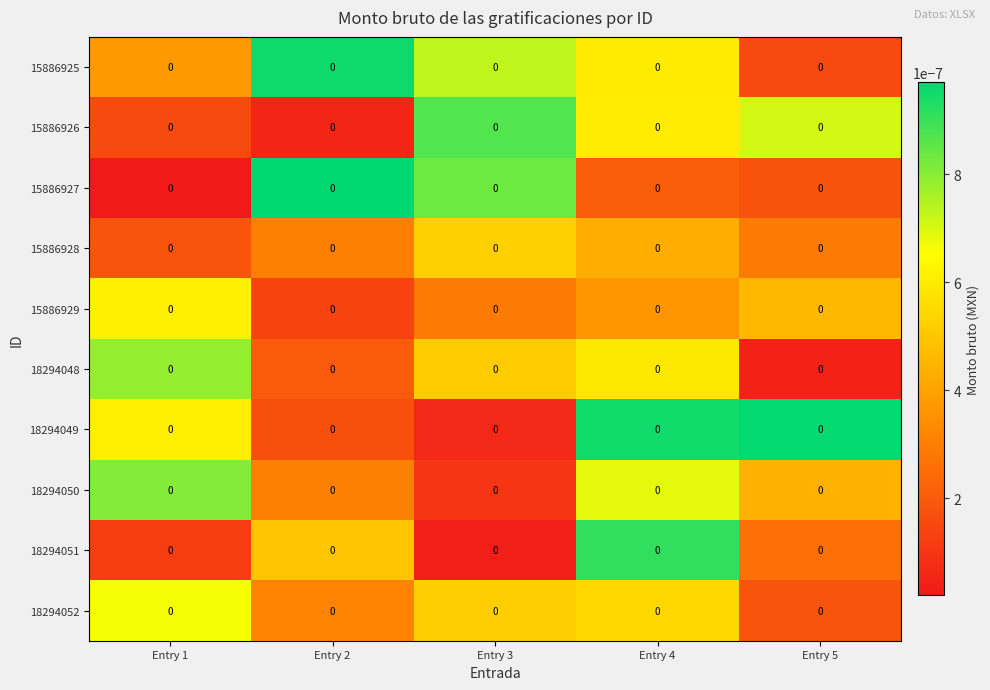

Which series changed the most between Entry 1 and Entry 2?

15886927